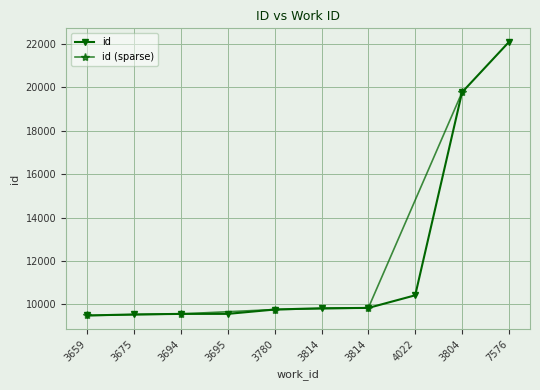

List the labels in order of value, smallest first.

3659, 3675, 3694, 3695, 3780, 3814, 3814, 4022, 3804, 7576